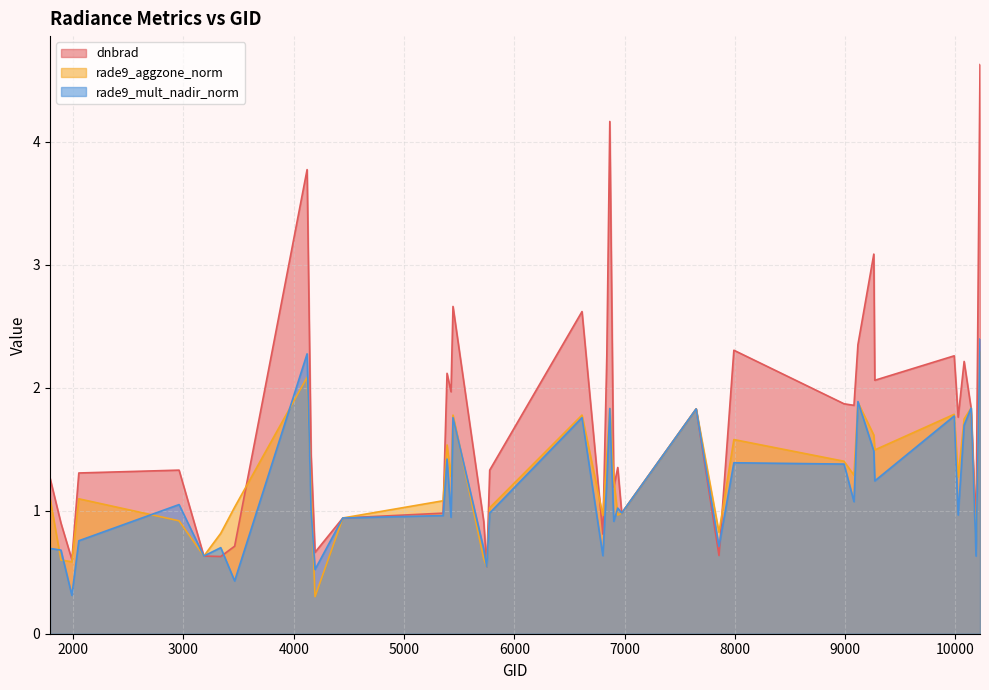

True or false: rade9_mult_nadir_norm and rade9_aggzone_norm intersect in this chart.

True